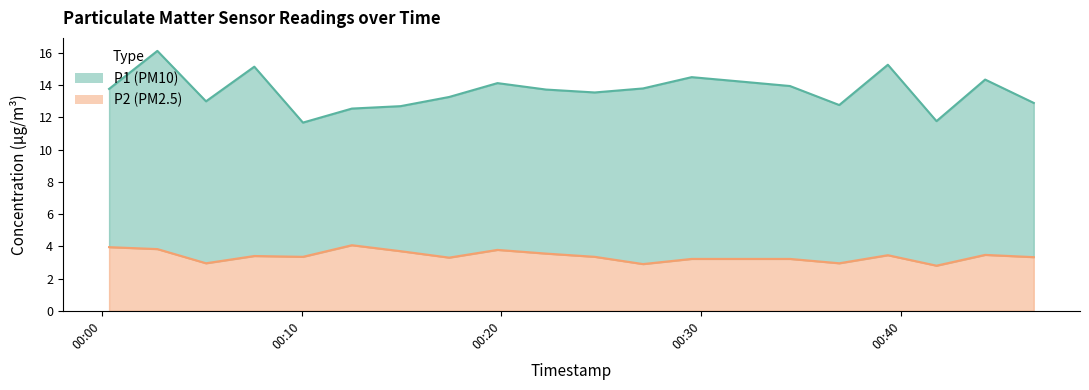

The value of P2 at 2023-02-03T00:17:23 is 4.7. True or false?

False